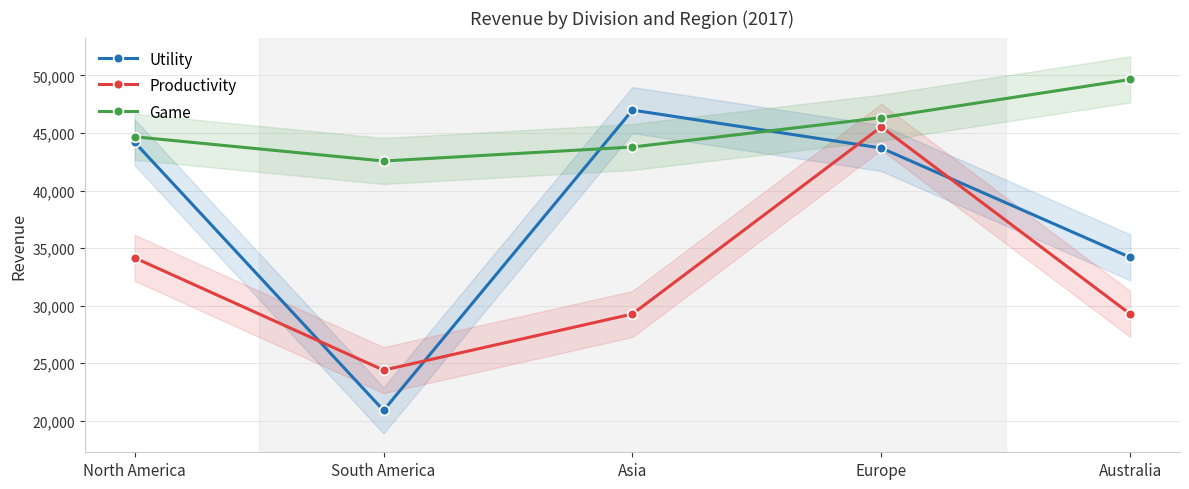

Between North America and Asia, which is larger?

Asia